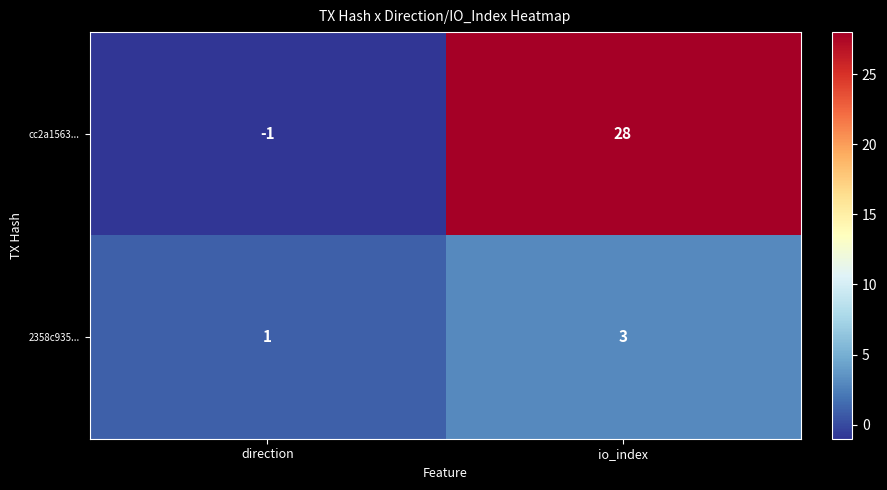

Reading right to left, what are all the values shown in this chart?

cc2a1563...: io_index=28	direction=-1
2358c935...: io_index=3	direction=1